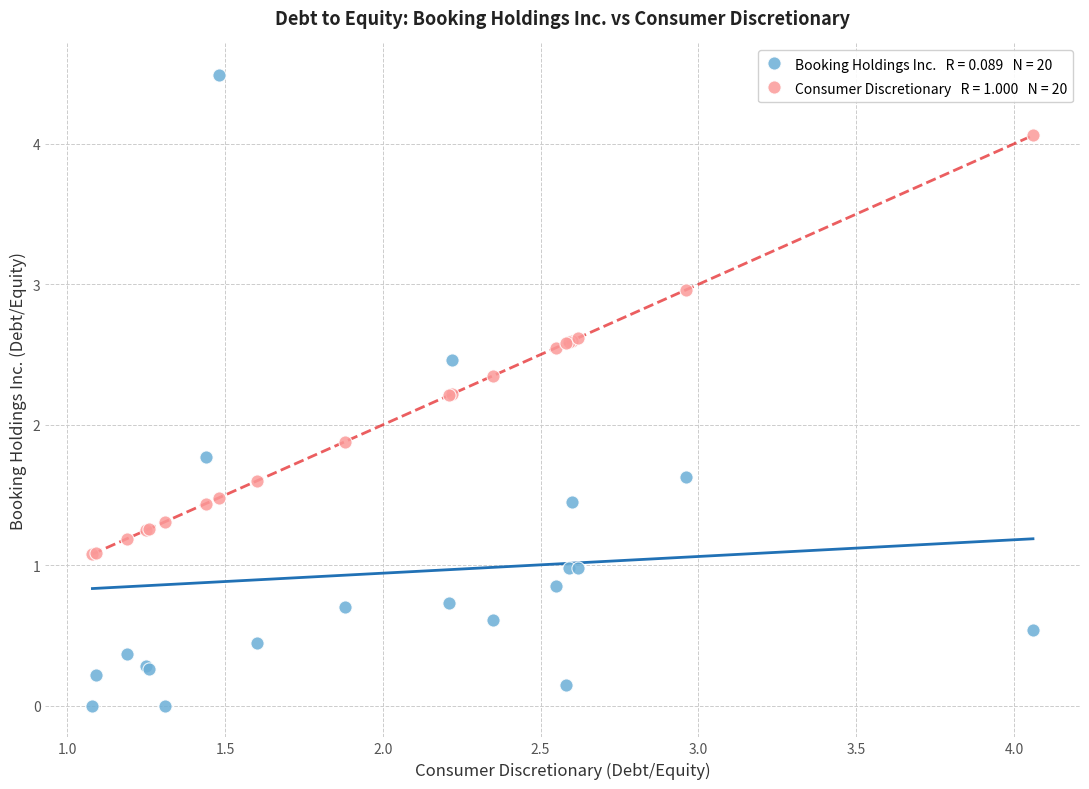

Across all series, what Y value is closest to 2?

1.9